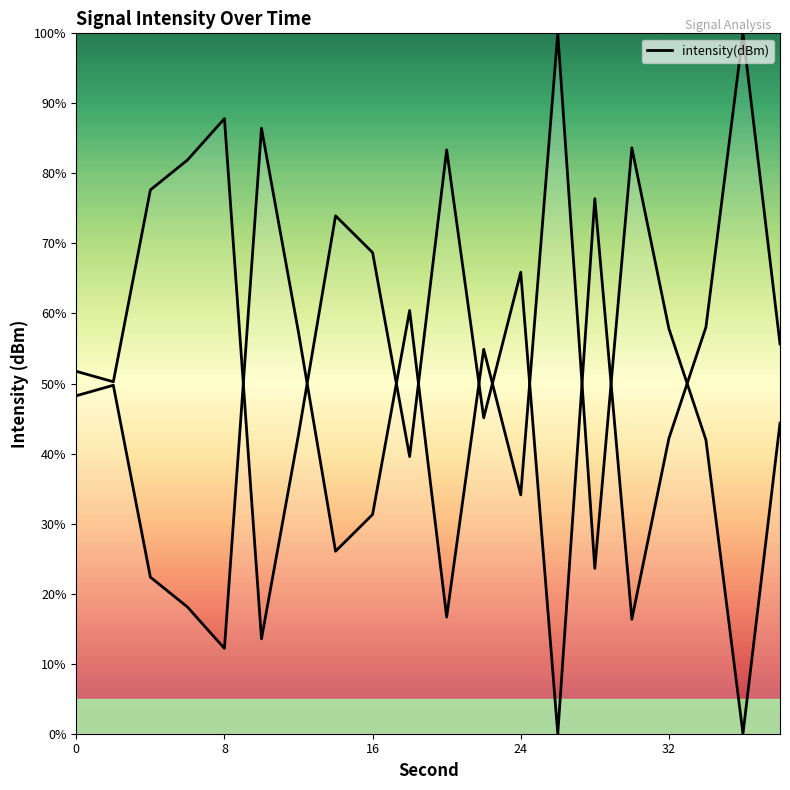

Reading left to right, transcribe all the data shown in this chart.

48.3	49.8	22.4	18.1	12.2	86.5	57.3	26.1	31.3	60.4	16.6	54.9	34.1	100.0	23.6	83.7	57.8	42.0	0.0	44.3